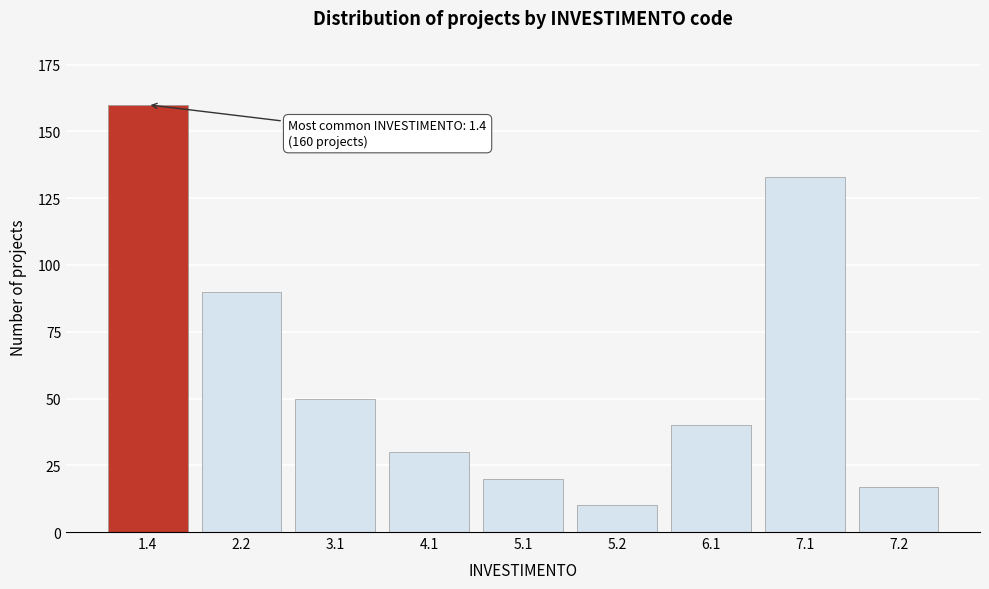

Reading right to left, list all the values displayed in this chart.

7.2=17	7.1=133	6.1=40	5.2=10	5.1=20	4.1=30	3.1=50	2.2=90	1.4=160